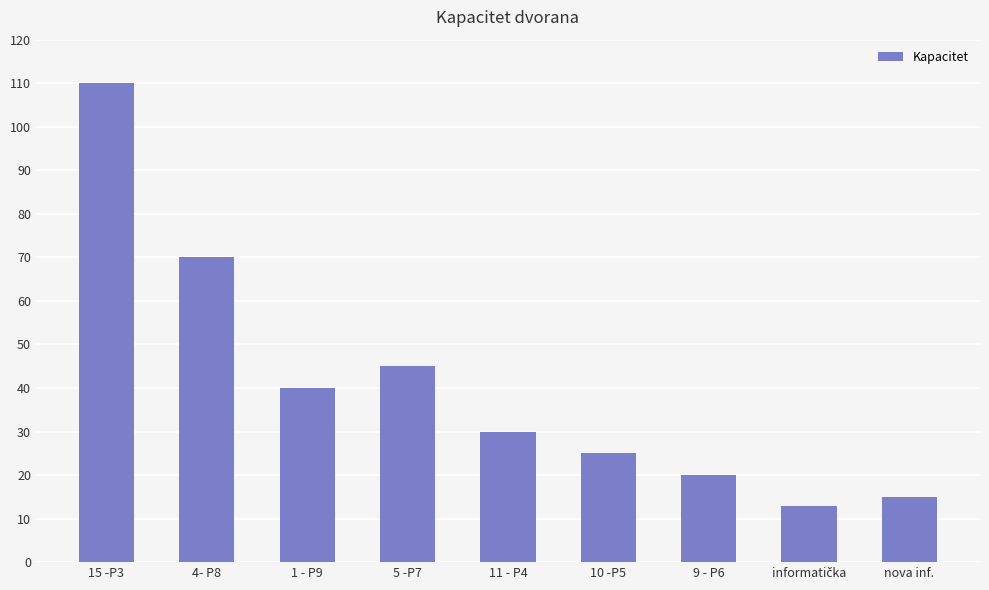

What is the greatest value displayed?

110